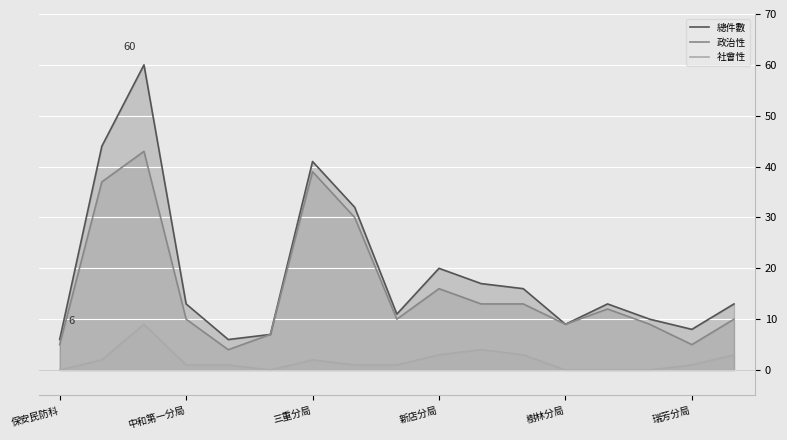

In 總件數, how many points are lower than both neighbors (excluding endpoints)?

4